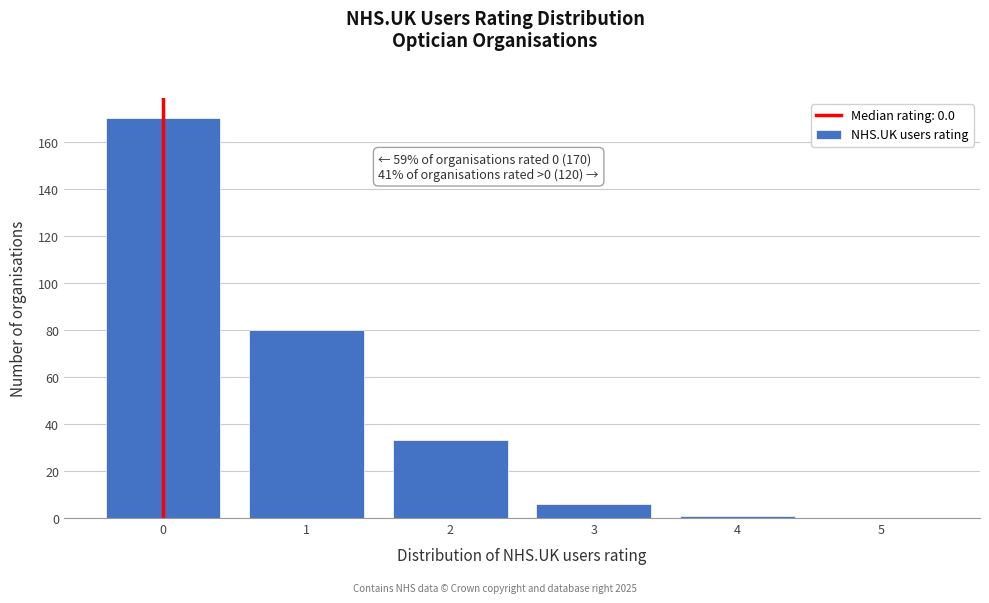

Which range on the x-axis has the tallest bar?

-0.5 to 0.5